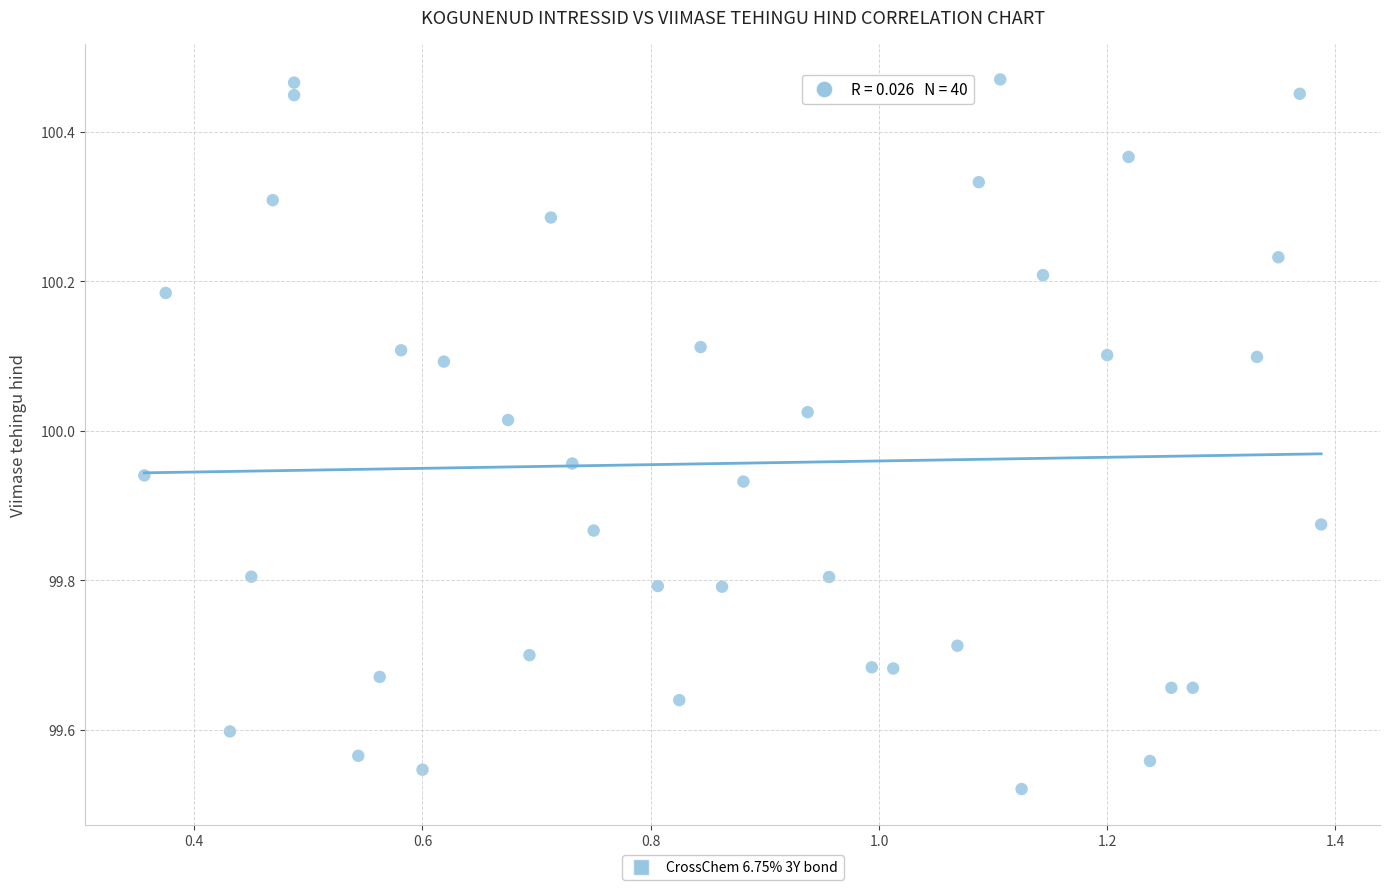

What is the range of X values (max minus min)?

1.0